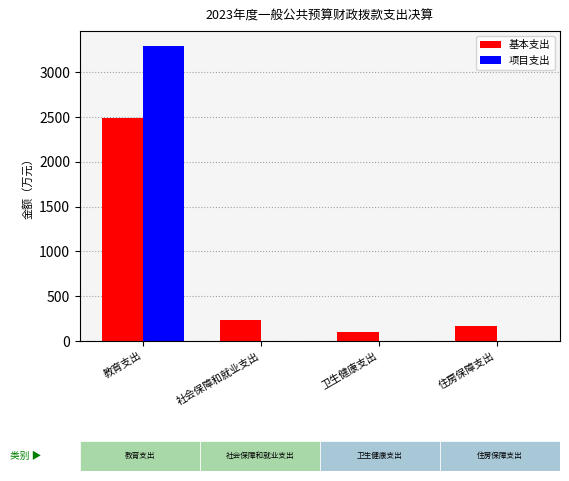

The 基本支出 series shows 95.9 at 卫生健康支出. True or false?

True